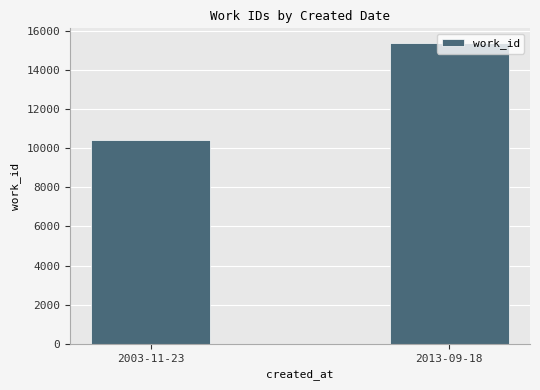

What is the difference between the maximum and minimum values?

4959